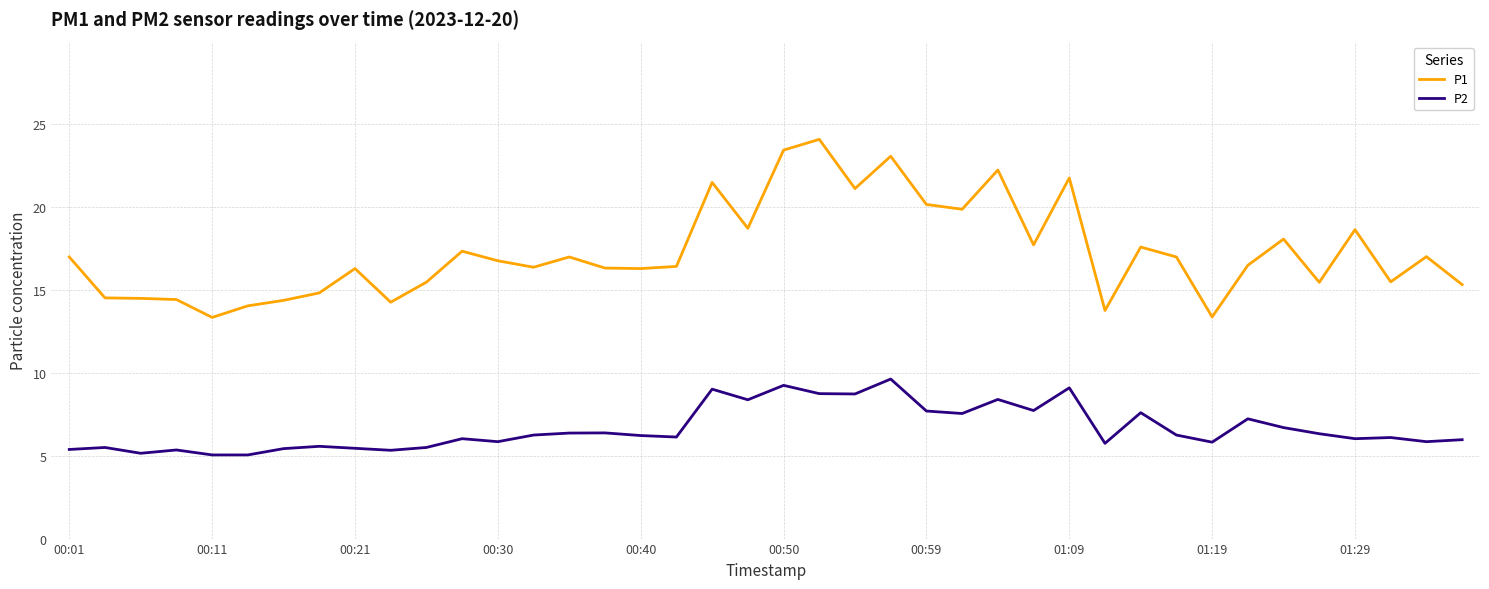

What are all the series names shown in the legend?

P1, P2